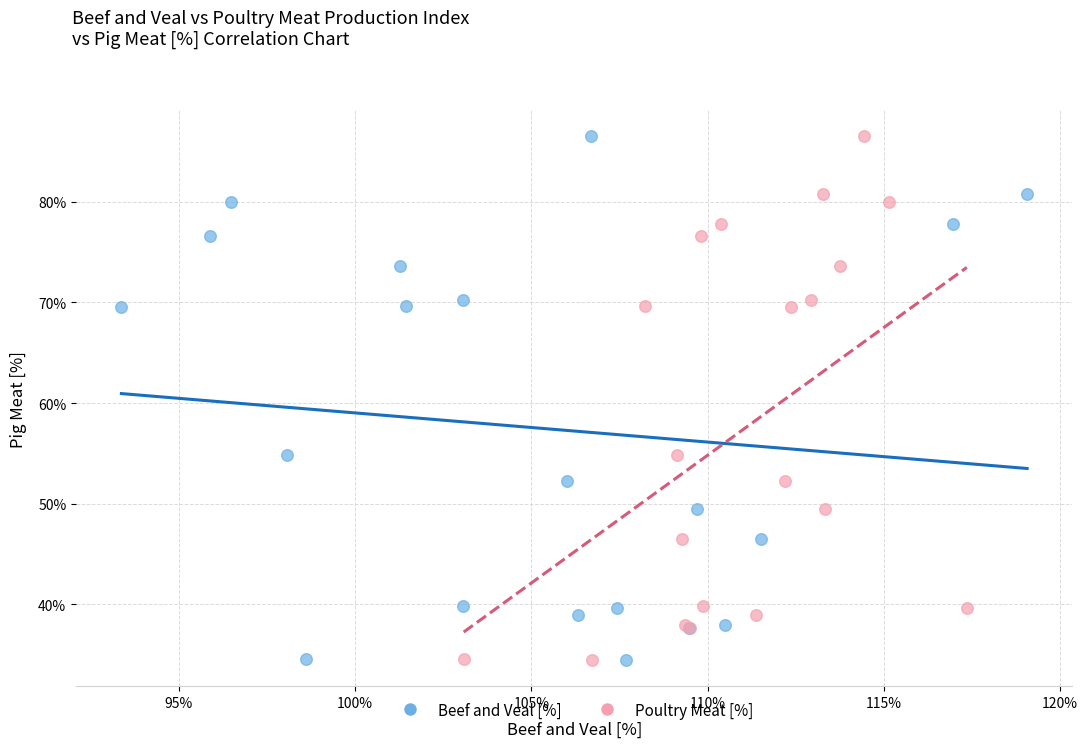

What are all the series names shown in the legend?

Beef and Veal [%], Poultry Meat [%]